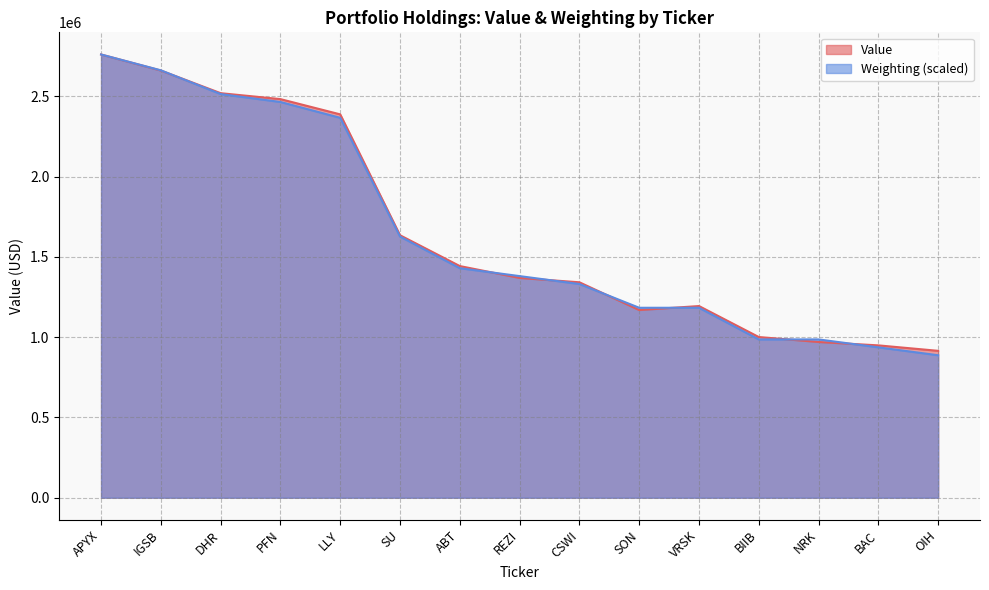

Between APYX and CSWI, which series saw the biggest shift?

Weighting (scaled)